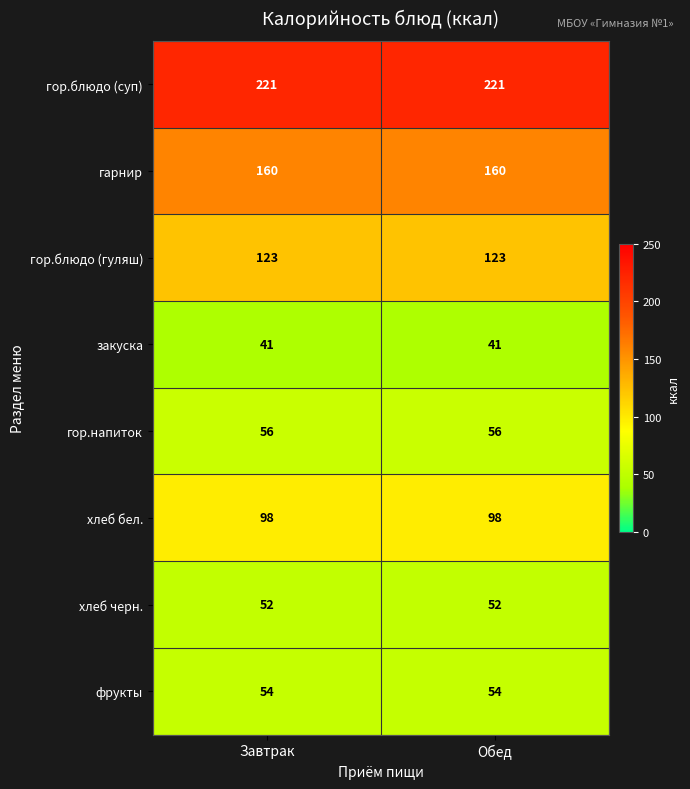

What is the lowest value of the фрукты series?

54